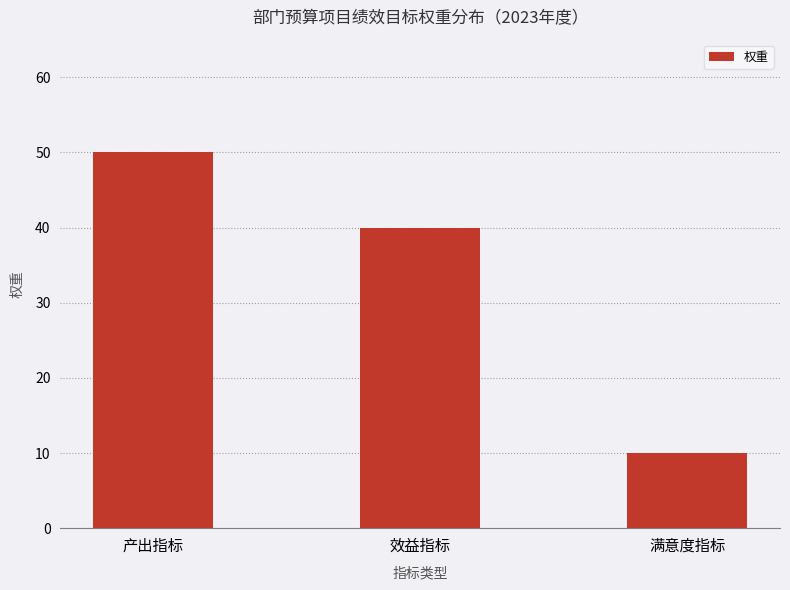

Count the values in the range 10 to 50.

3